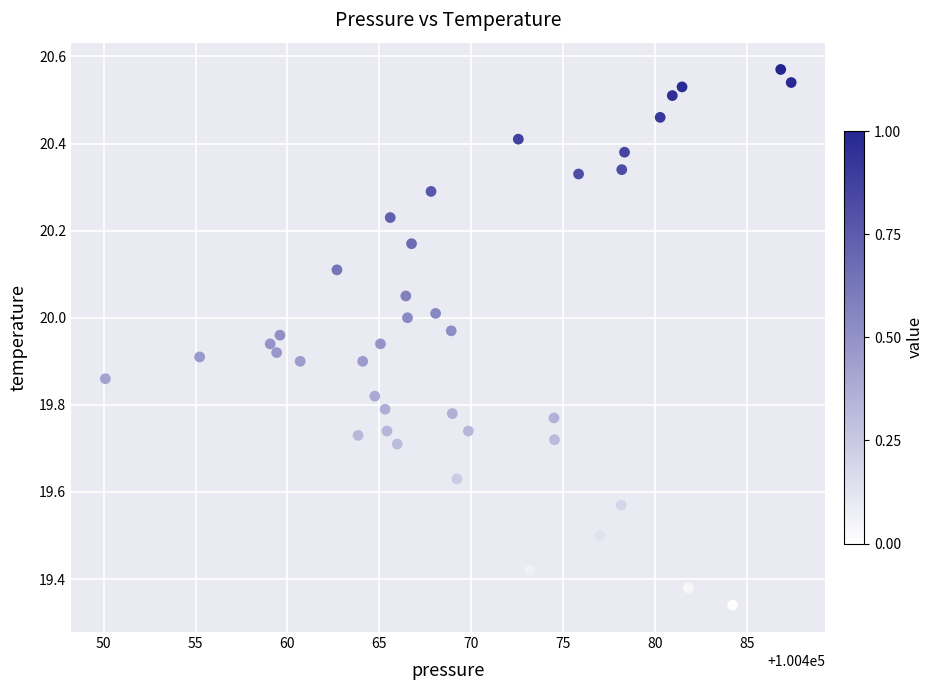

What is the range of X values (max minus min)?

37.3